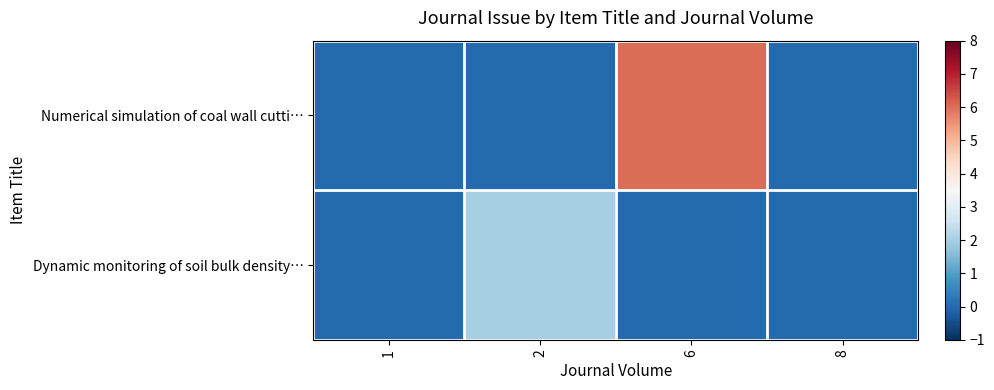

At which category is the sum across all series the highest?

6